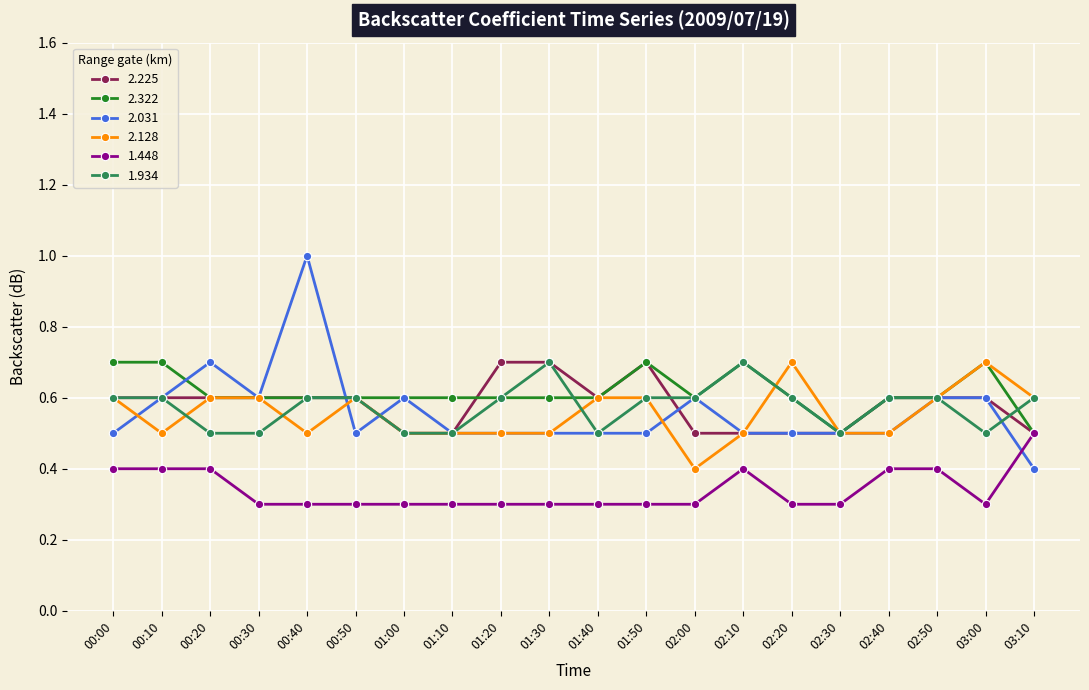

At which label is 2.128 closest to 0?

02:00